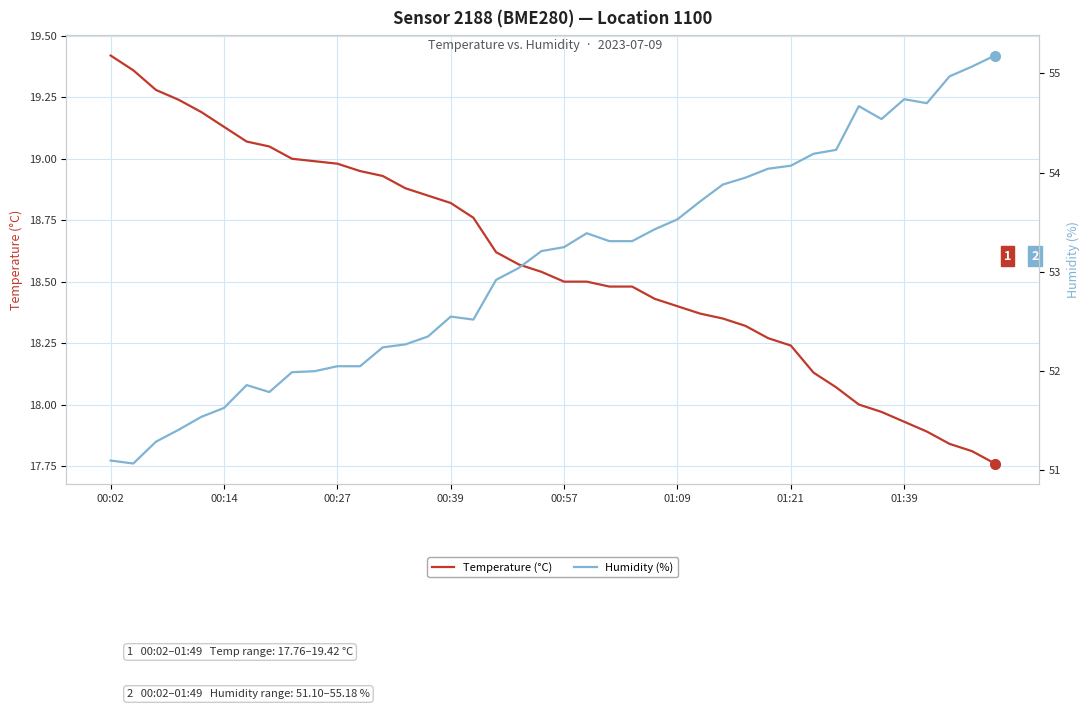

The value of Temperature (°C) at 01:21 is 6.6. True or false?

False